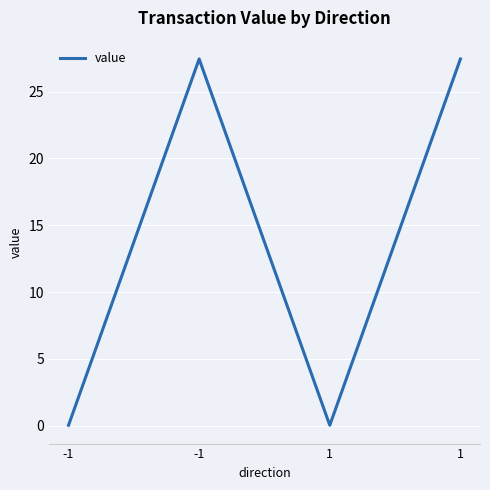

Rank the categories by value from lowest to highest.

-1, 1, -1, 1